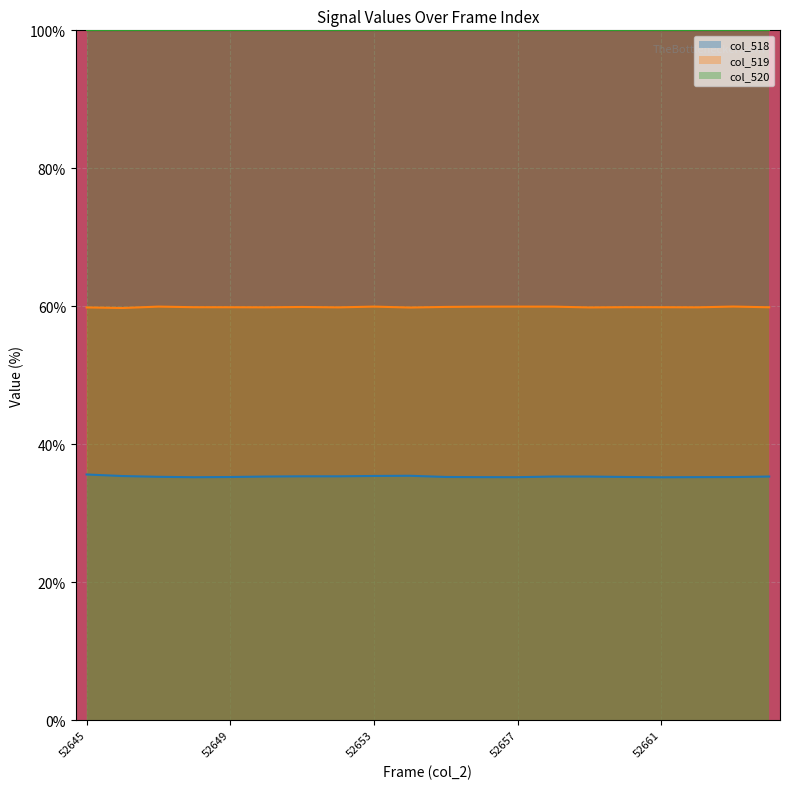

What are all the series names shown in the legend?

col_518, col_519, col_520